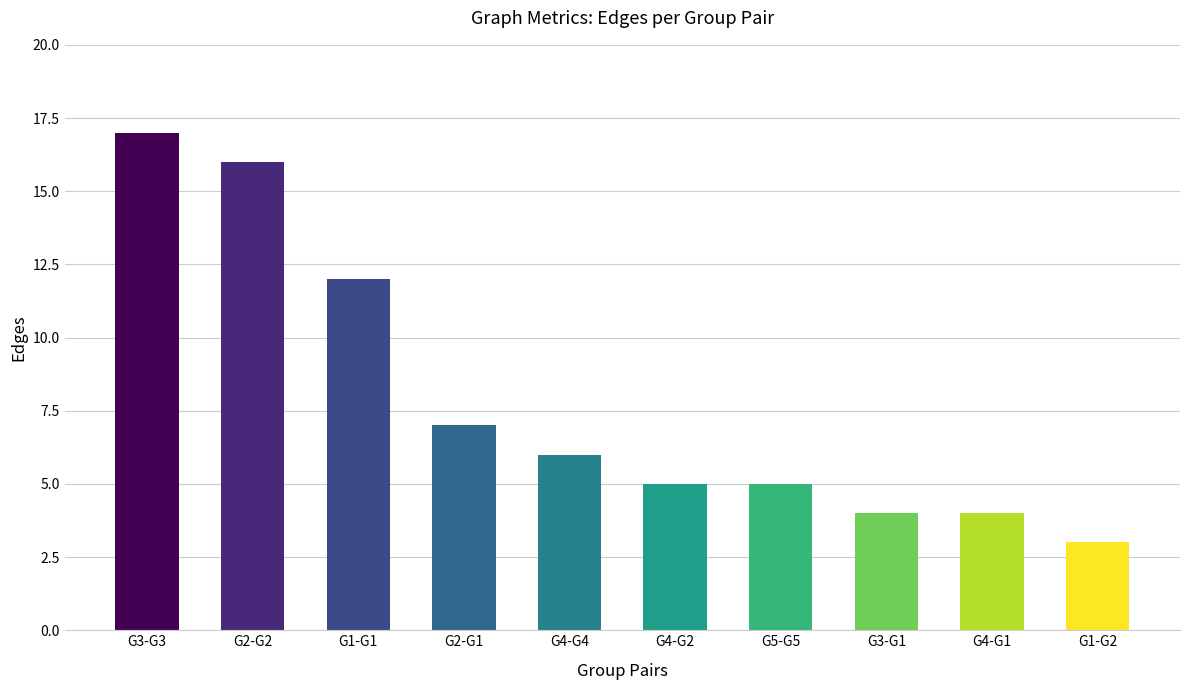

What is the difference between the values at G1-G1 and G4-G1?

8